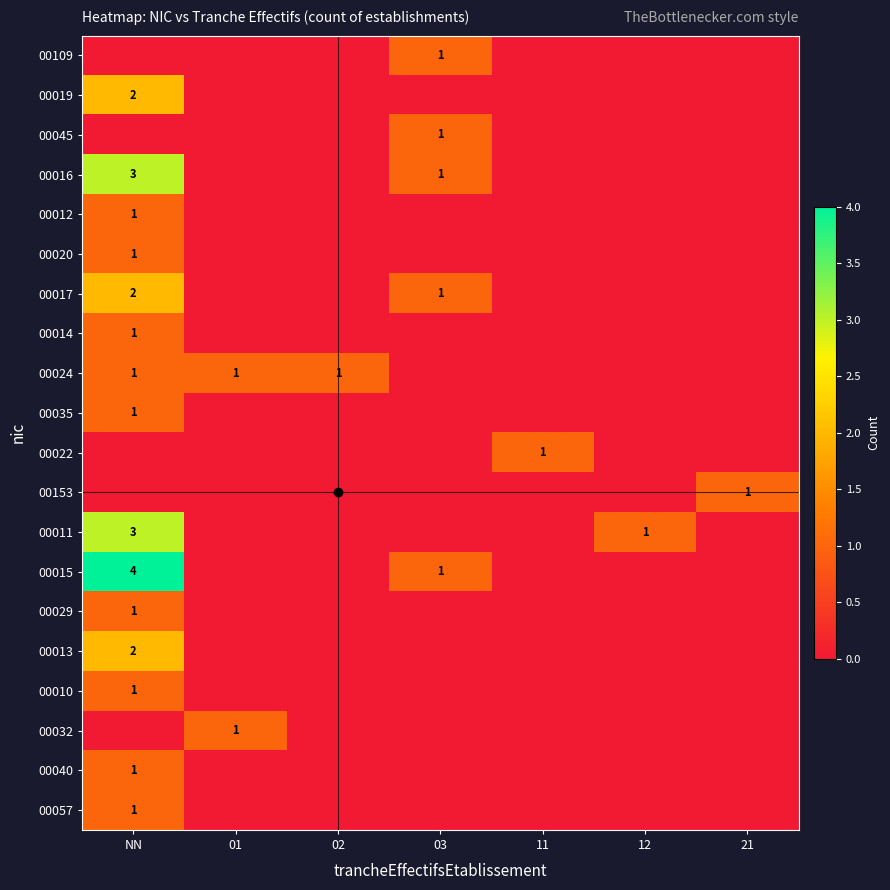

Is the value of 00153 at 21 greater than the value of 00017 at NN?

No